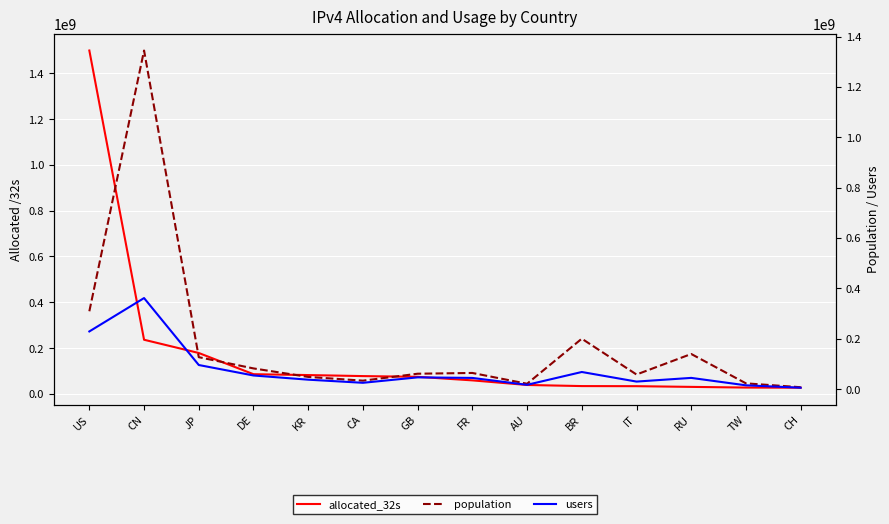

Count the number of data series in this chart.

3